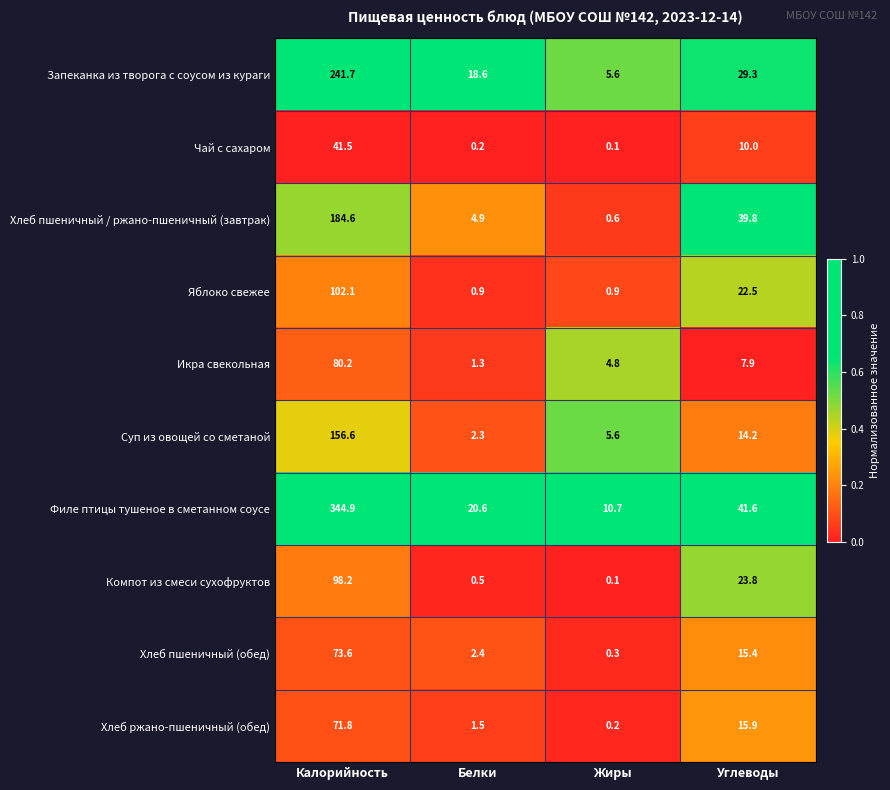

Count the number of data series in this chart.

10